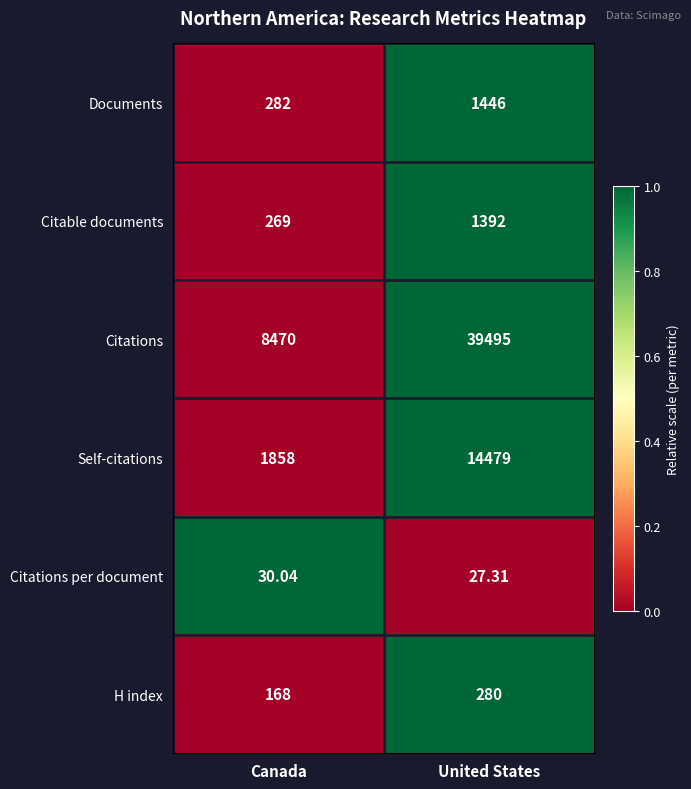

Rank the series at United States from highest to lowest value.

Citations, Self-citations, Documents, Citable documents, H index, Citations per document